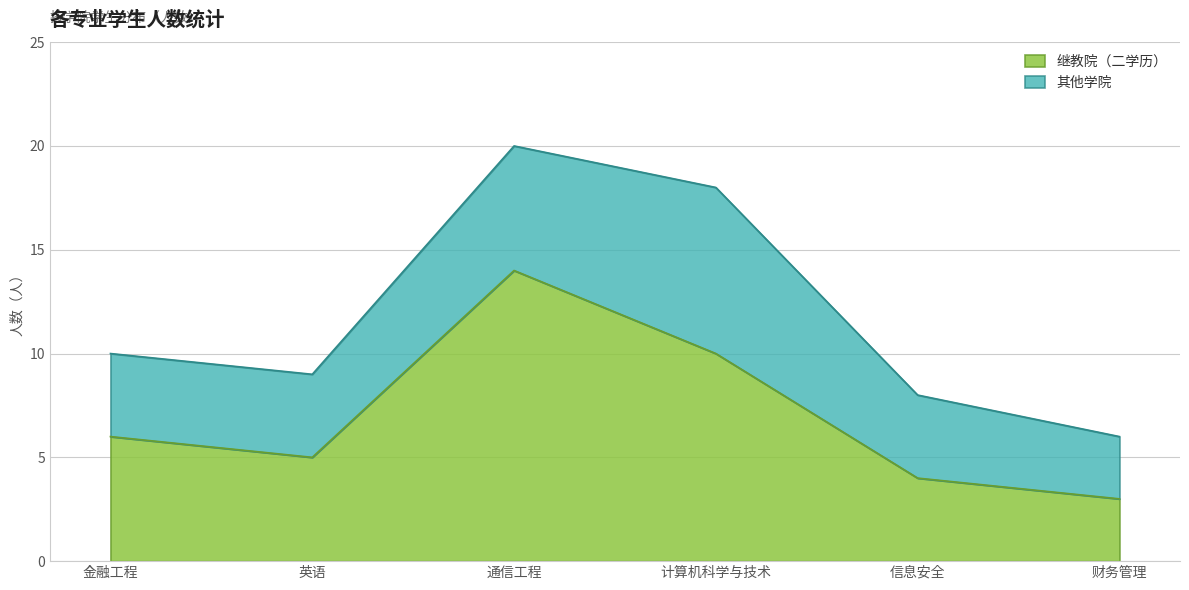

List the labels in order of value, smallest first.

财务管理, 信息安全, 英语, 金融工程, 计算机科学与技术, 通信工程